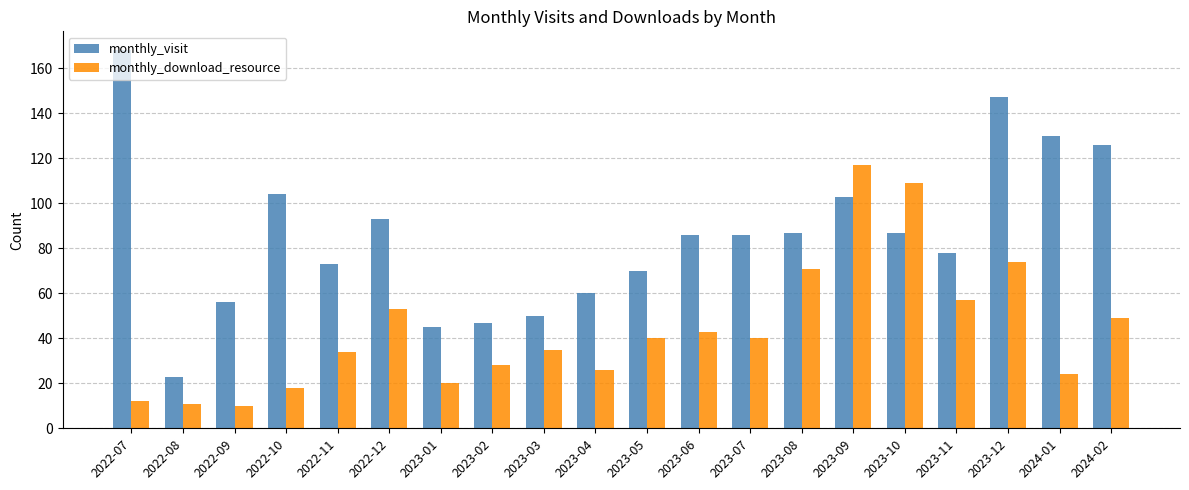

What is the difference between the monthly_visit values at 2022-12 and 2023-08?

6